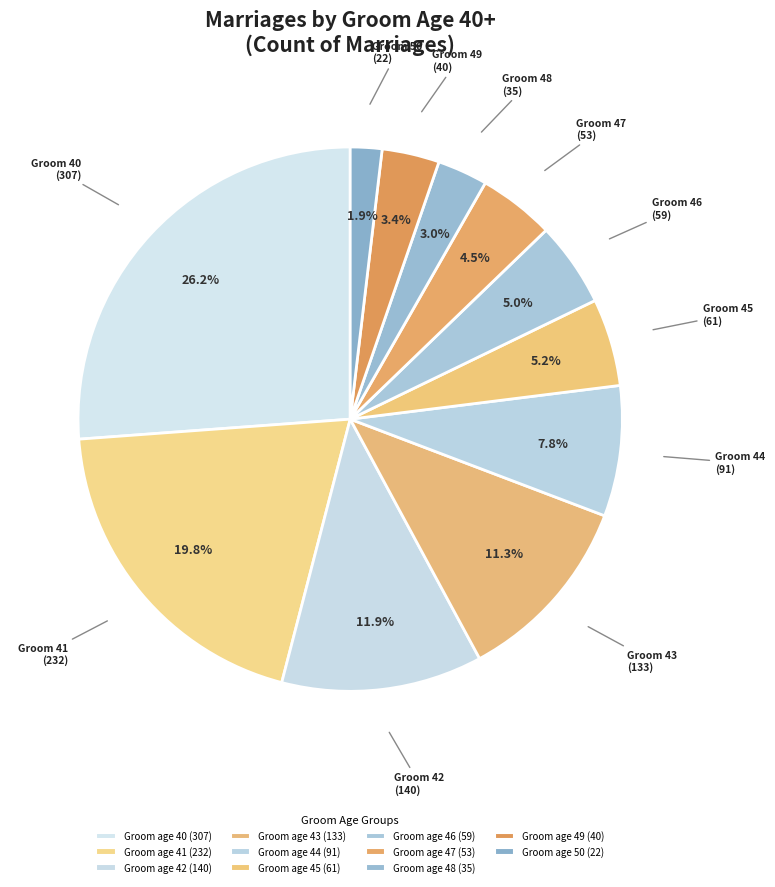

What is the smallest slice in the pie chart?

Groom 50